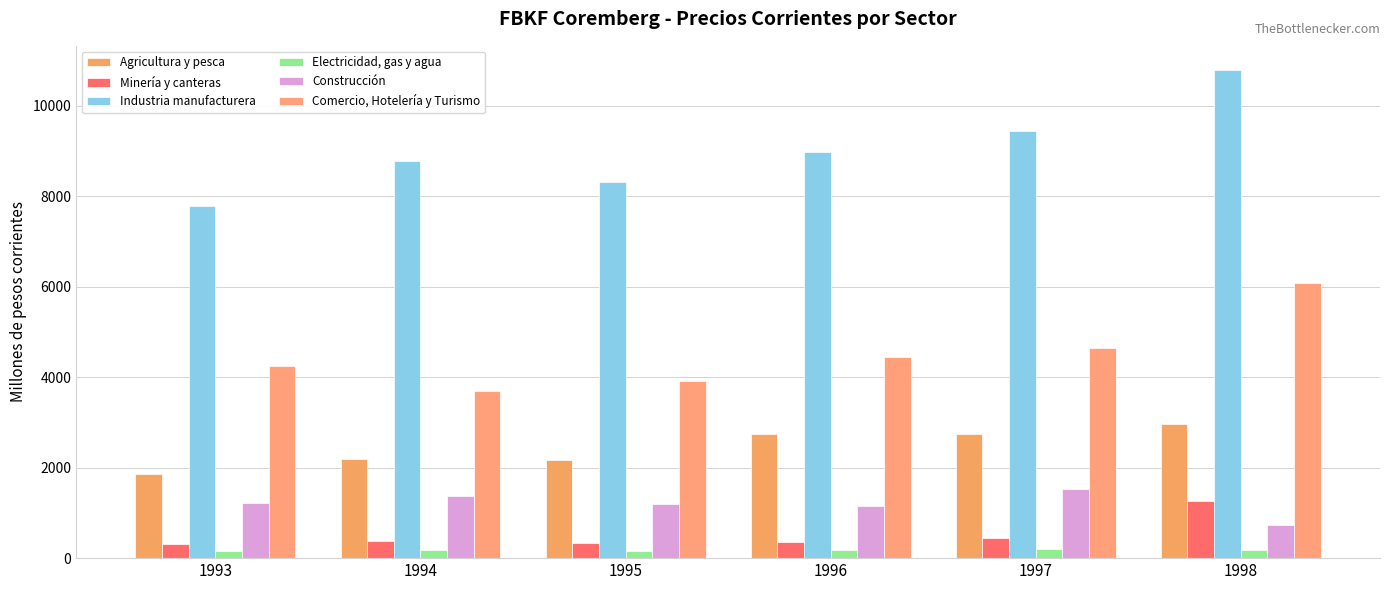

Where does the Agricultura y pesca series first go above 2754?

1996